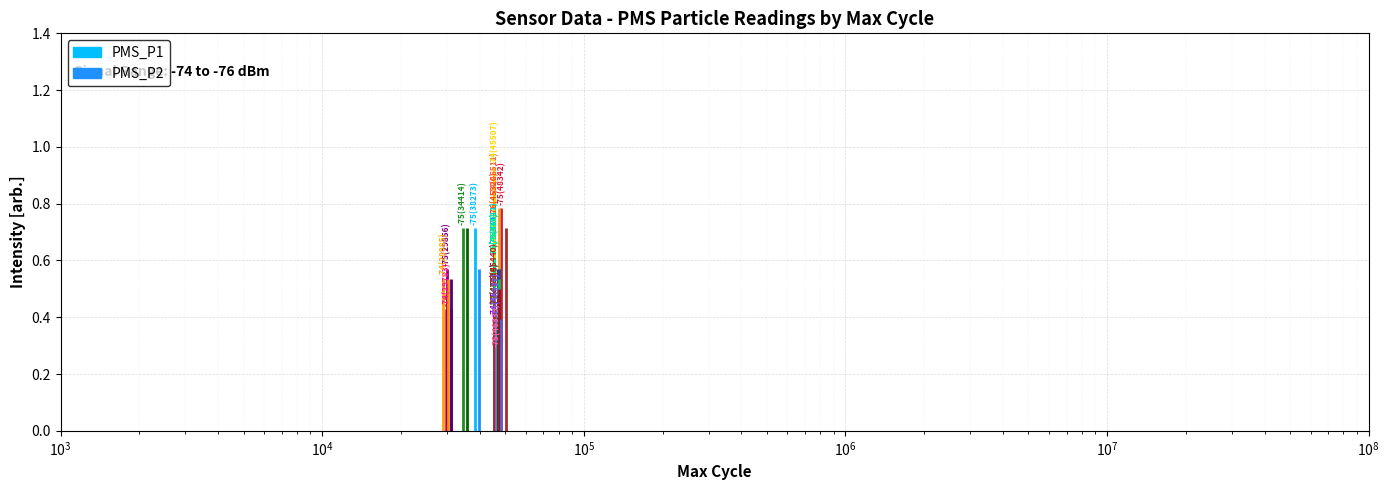

Which series has the largest total across all categories?

PMS_P1